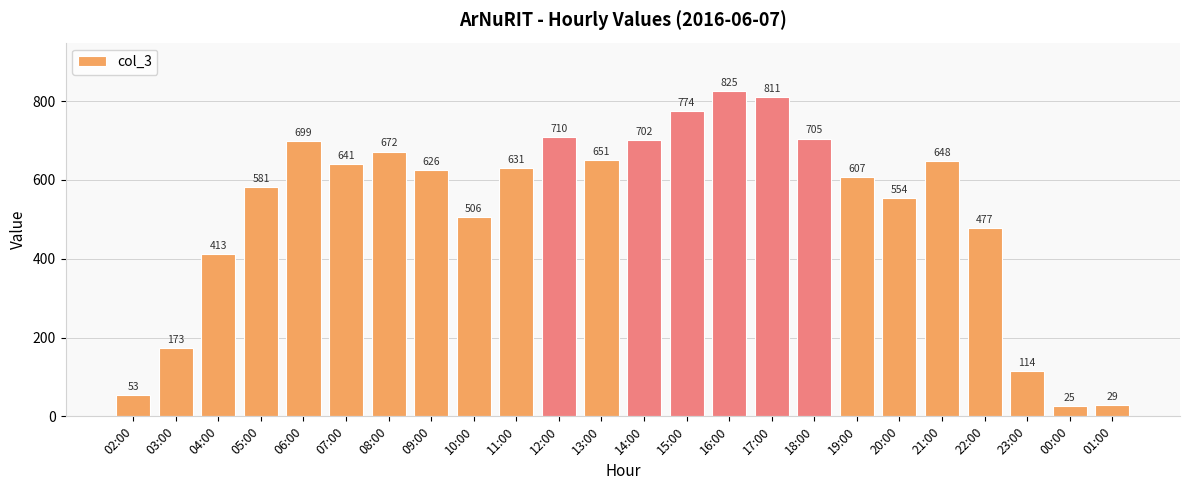

Read the value at 15:00.

774